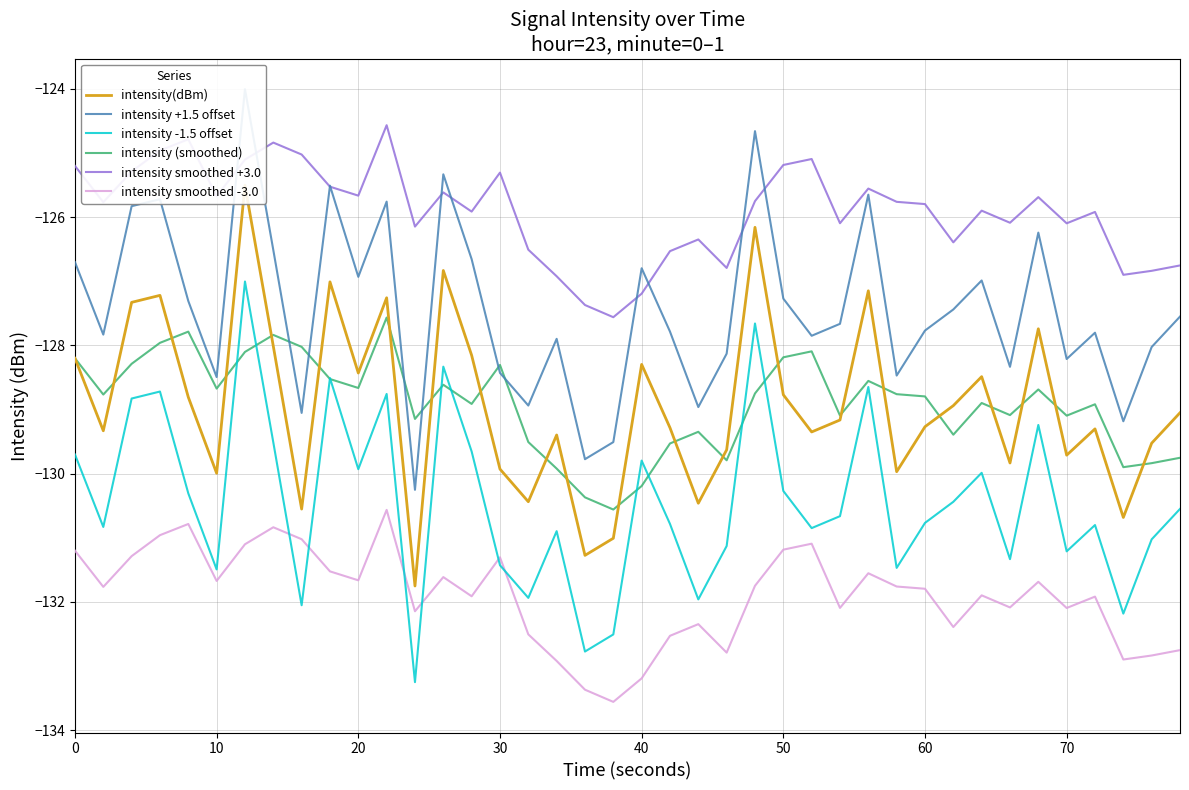

What are all the series names shown in the legend?

intensity(dBm), intensity +1.5 offset, intensity -1.5 offset, intensity (smoothed), intensity smoothed +3.0, intensity smoothed -3.0